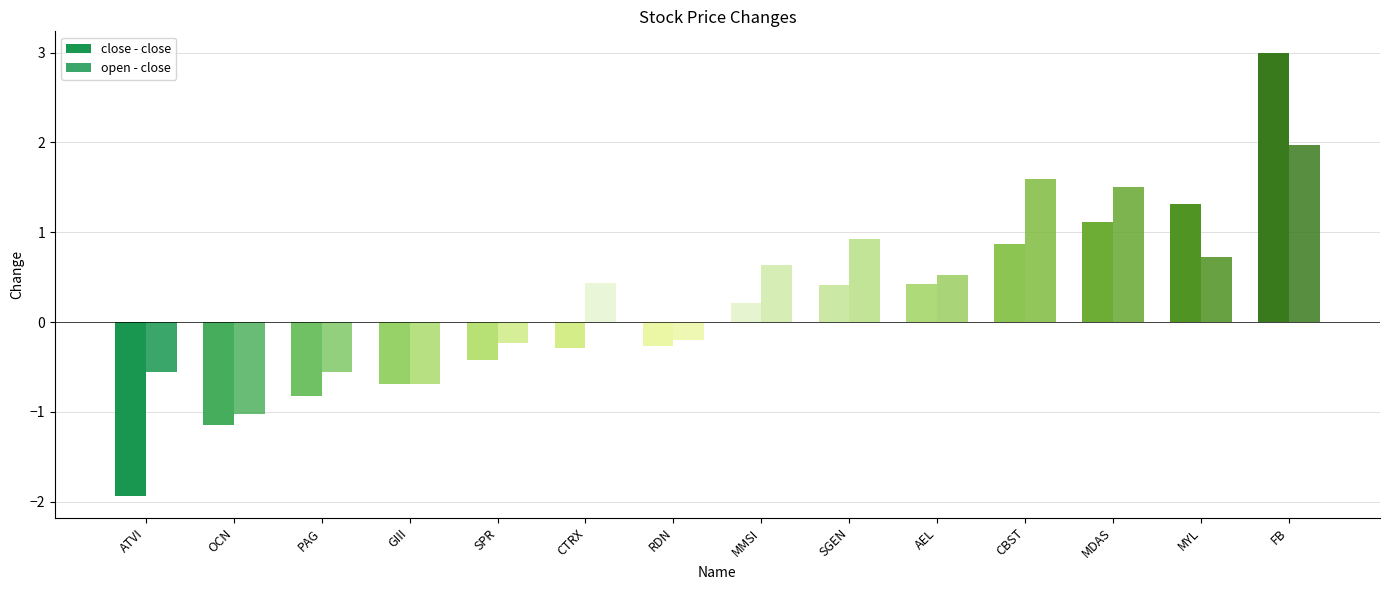

What is the value of the open - close bar at the 2nd from the left?

-1.0